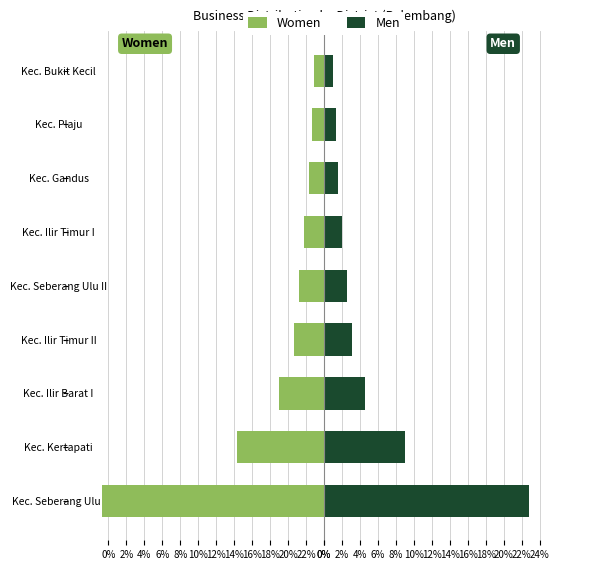

How many values in the Men series exceed 2?

6